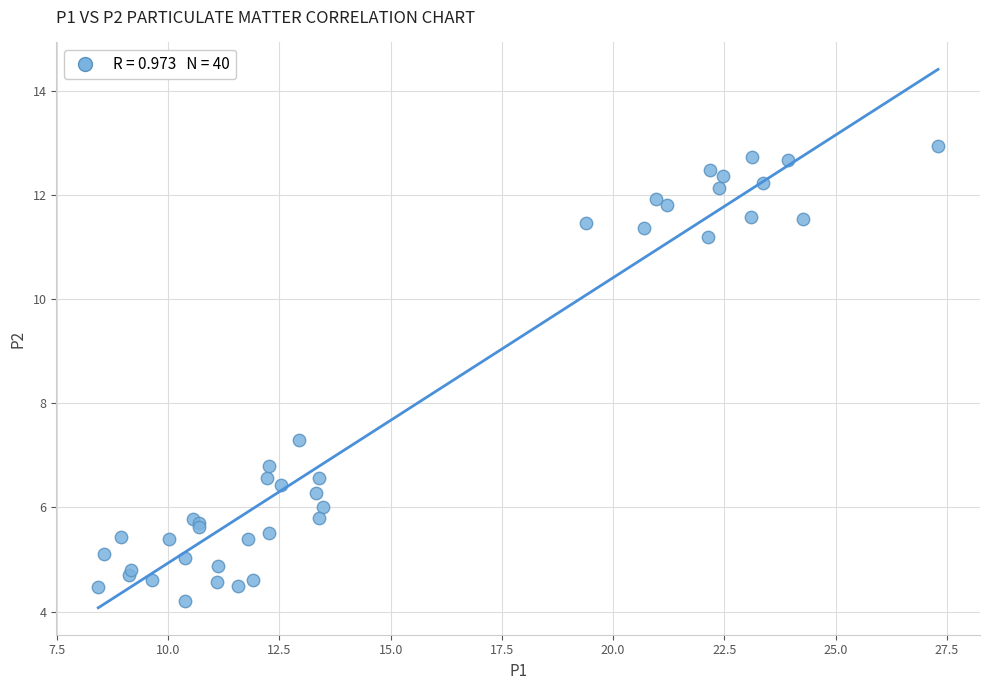

What Y value in the scatter plot is closest to 8?

7.3